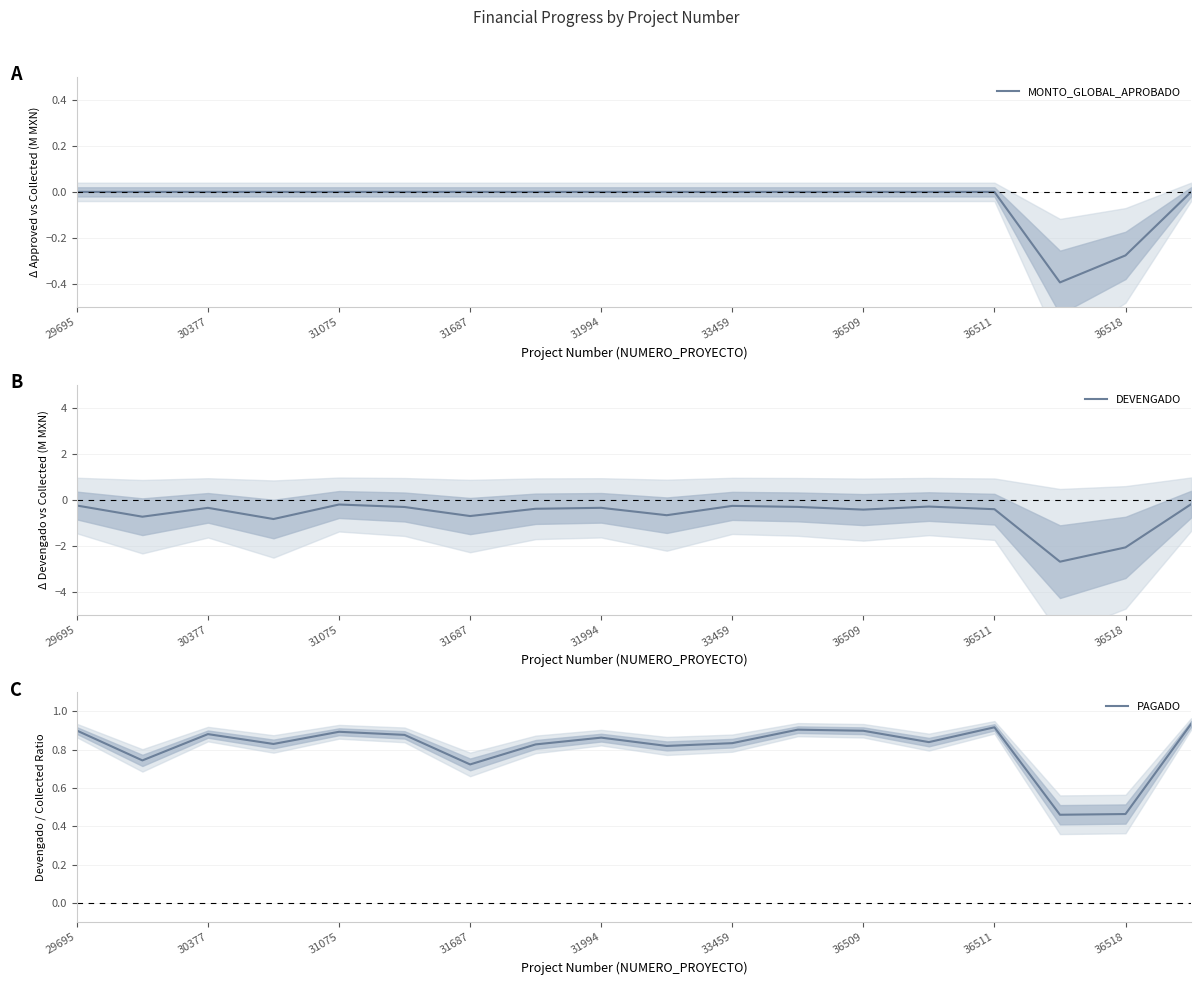

Which series has the widest spread of values?

DEVENGADO